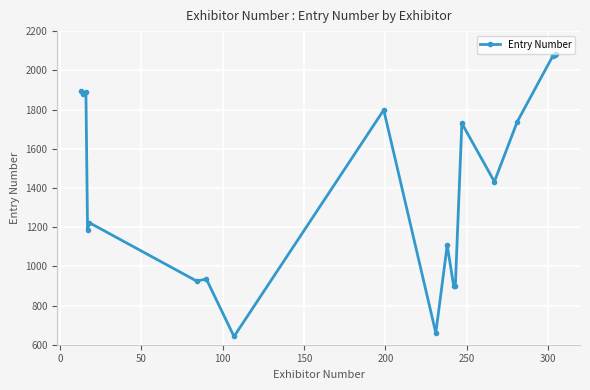

What is the value of the 7th point from the left?

935.0